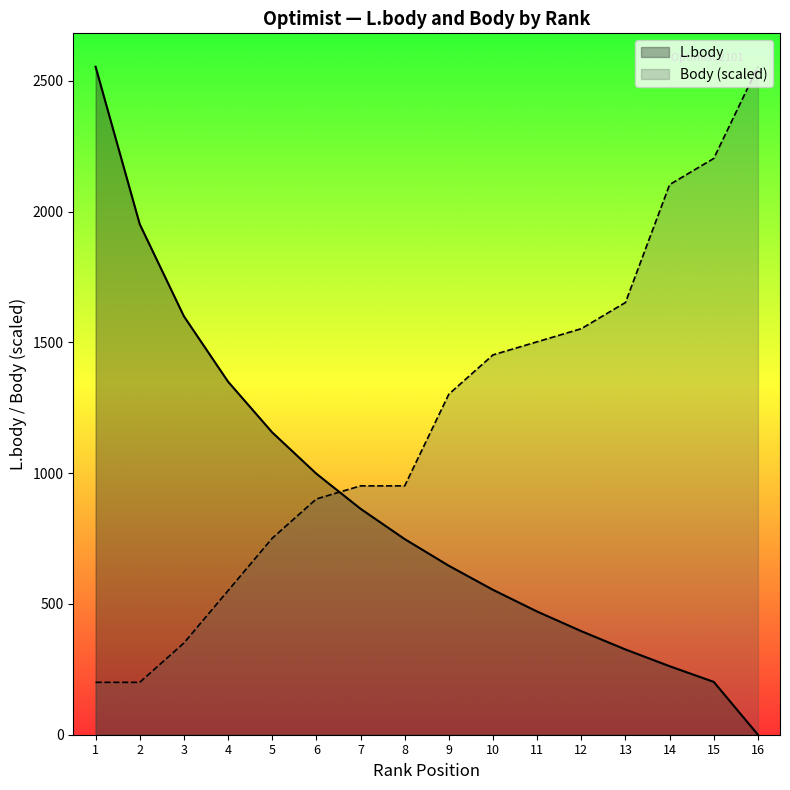

What is the highest value of the Body (scaled) series?

2554.0